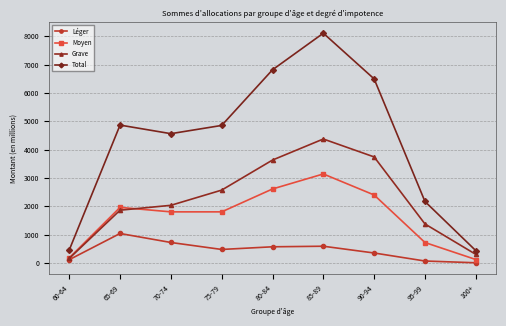

True or false: Moyen and Total intersect in this chart.

False